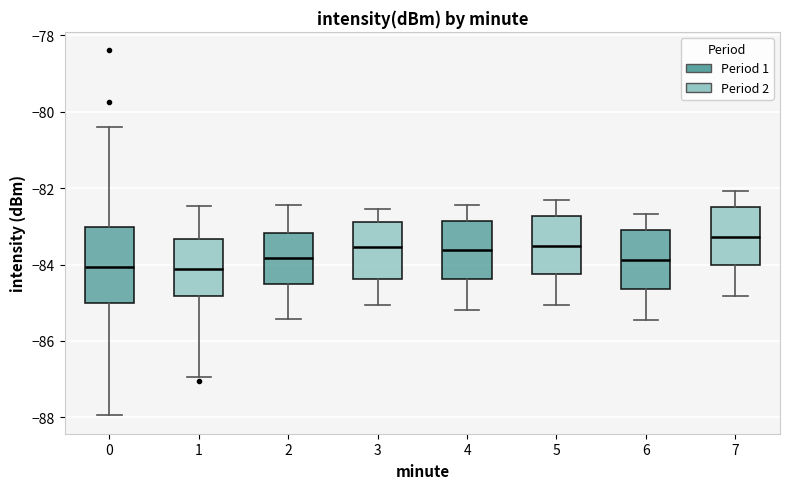

Which box is the tallest, from its lower edge to its upper edge?

0